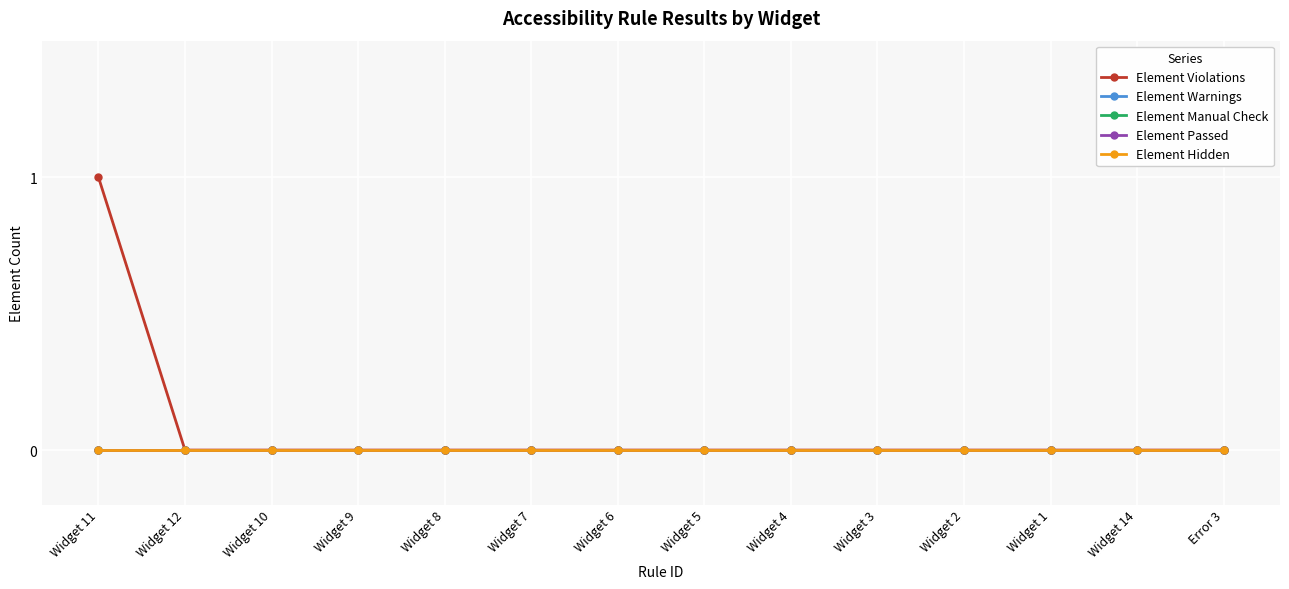

Reading left to right, extract all data points from this chart.

Element Violations: Widget 11=1	Widget 12=0	Widget 10=0	Widget 9=0	Widget 8=0	Widget 7=0	Widget 6=0	Widget 5=0	Widget 4=0	Widget 3=0	Widget 2=0	Widget 1=0	Widget 14=0	Error 3=0
Element Warnings: Widget 11=0	Widget 12=0	Widget 10=0	Widget 9=0	Widget 8=0	Widget 7=0	Widget 6=0	Widget 5=0	Widget 4=0	Widget 3=0	Widget 2=0	Widget 1=0	Widget 14=0	Error 3=0
Element Manual Check: Widget 11=0	Widget 12=0	Widget 10=0	Widget 9=0	Widget 8=0	Widget 7=0	Widget 6=0	Widget 5=0	Widget 4=0	Widget 3=0	Widget 2=0	Widget 1=0	Widget 14=0	Error 3=0
Element Passed: Widget 11=0	Widget 12=0	Widget 10=0	Widget 9=0	Widget 8=0	Widget 7=0	Widget 6=0	Widget 5=0	Widget 4=0	Widget 3=0	Widget 2=0	Widget 1=0	Widget 14=0	Error 3=0
Element Hidden: Widget 11=0	Widget 12=0	Widget 10=0	Widget 9=0	Widget 8=0	Widget 7=0	Widget 6=0	Widget 5=0	Widget 4=0	Widget 3=0	Widget 2=0	Widget 1=0	Widget 14=0	Error 3=0